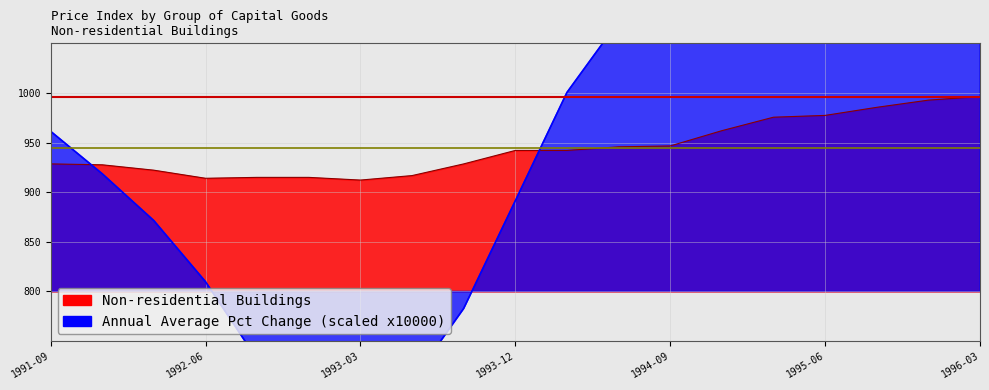

The value of Non-residential Buildings at 1995-12 is 992.8. True or false?

True